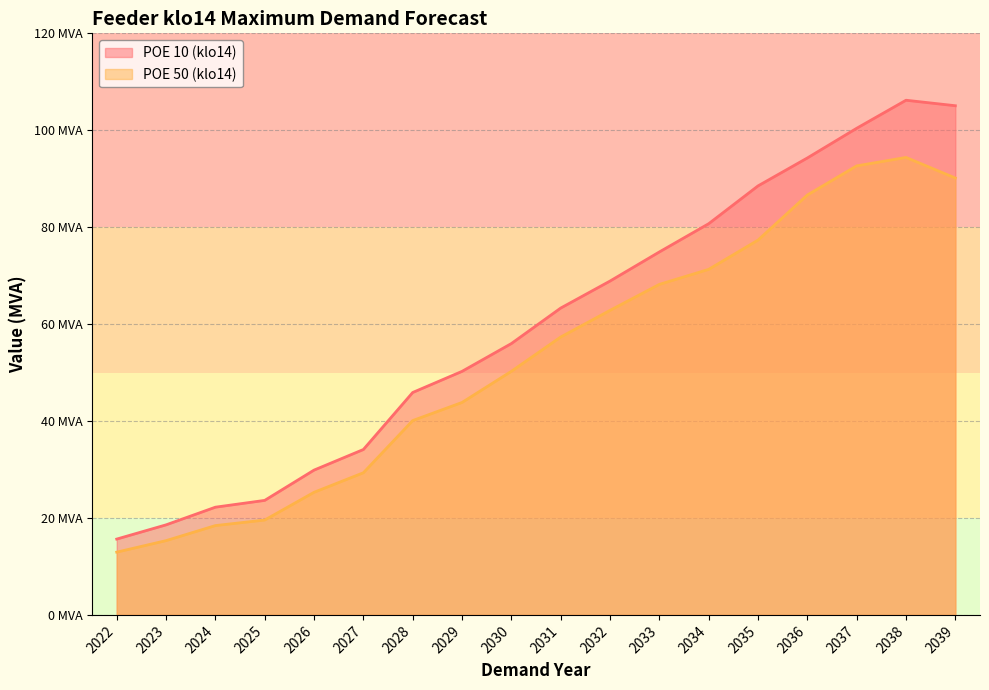

What is the maximum value shown in the chart?

106.2